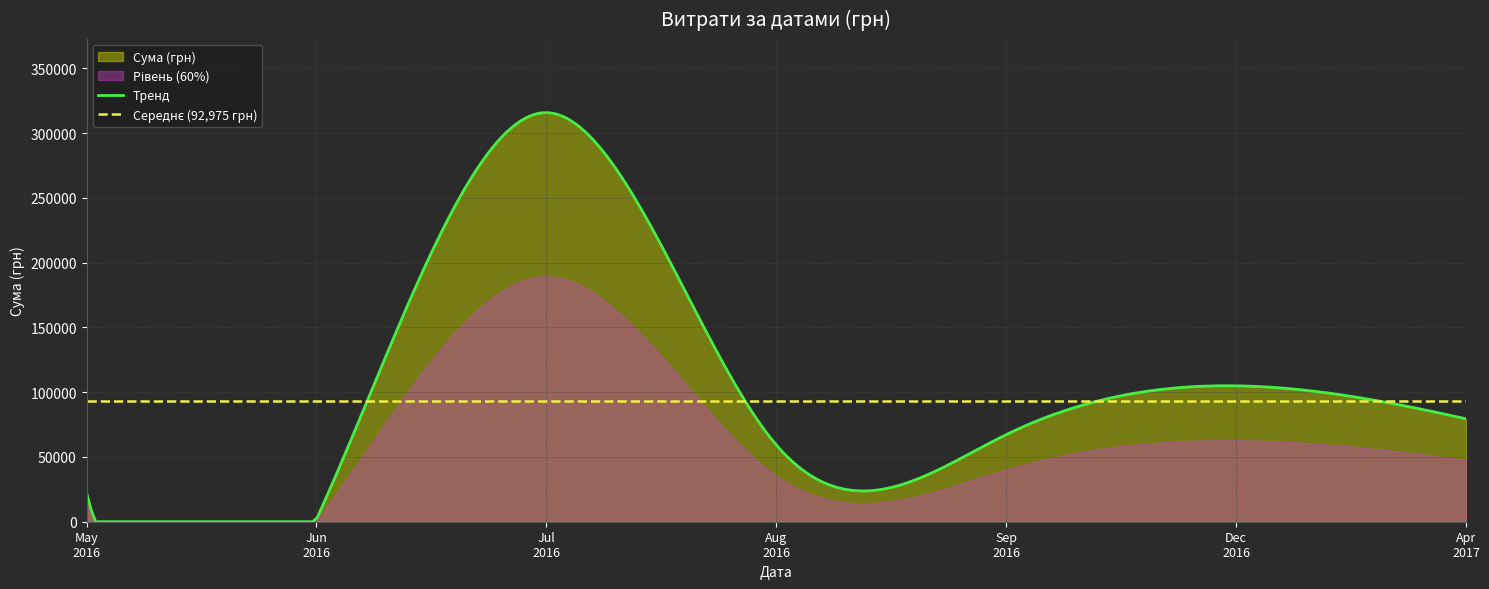

At which category does the data reach its first local valley?

3